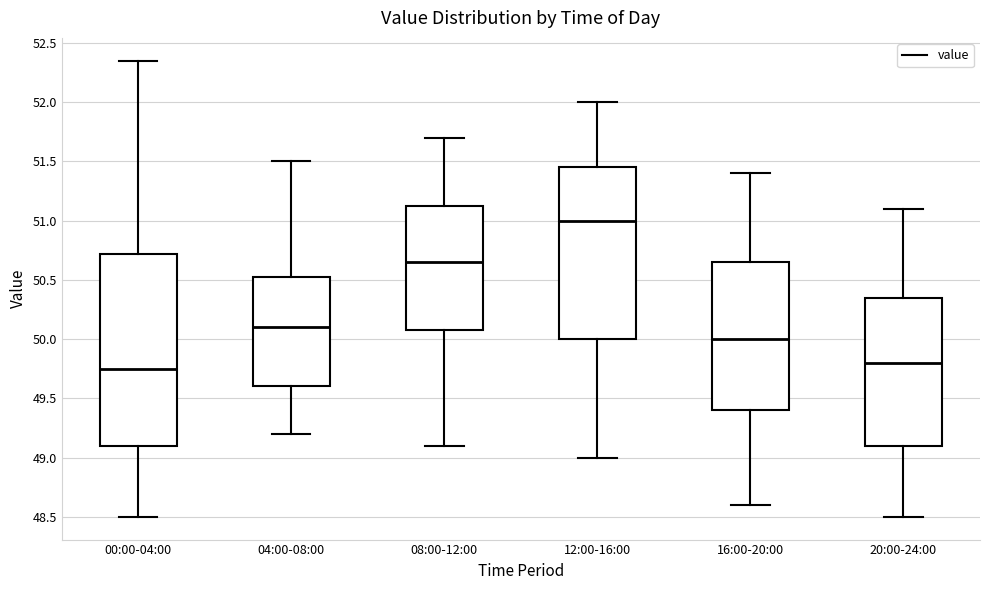

Where is the lower edge of the box for 04:00-08:00 on the y-axis? The values are not printed on the chart, so give them approximately, as read against the axis.

49.60